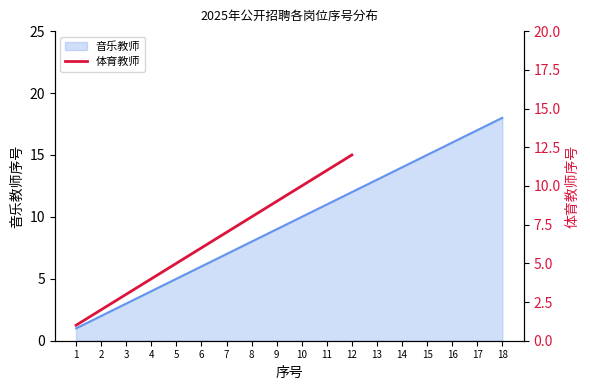

The 音乐教师 series shows 16 at 9. True or false?

False